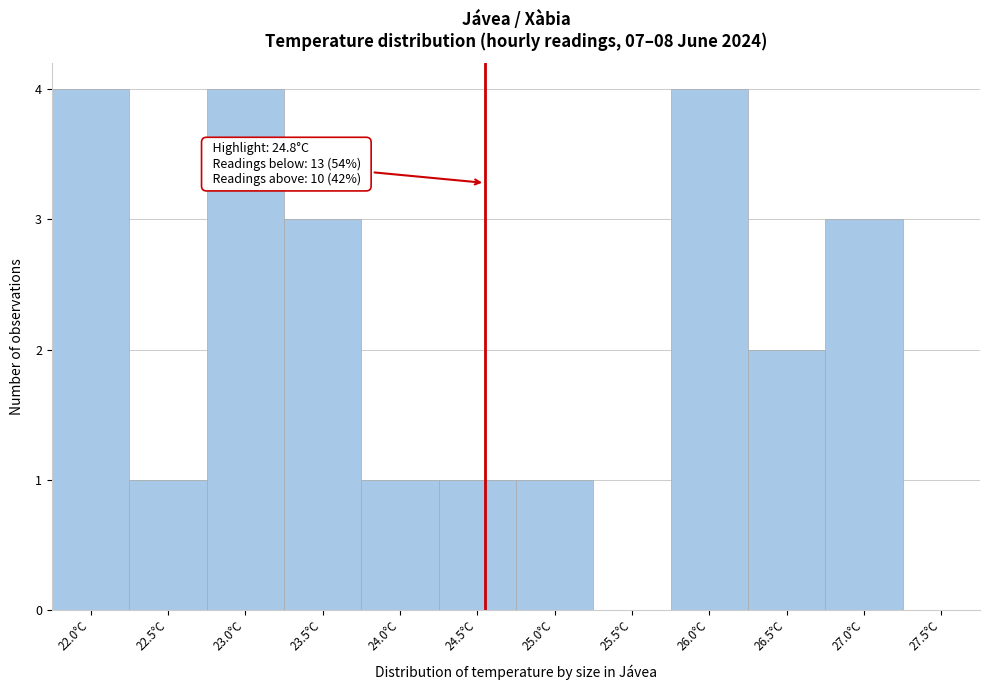

Reading left to right, list all the values displayed in this chart.

22.0°C=4	22.5°C=1	23.0°C=4	23.5°C=3	24.0°C=1	24.5°C=1	25.0°C=1	25.5°C=0	26.0°C=4	26.5°C=2	27.0°C=3	27.5°C=0